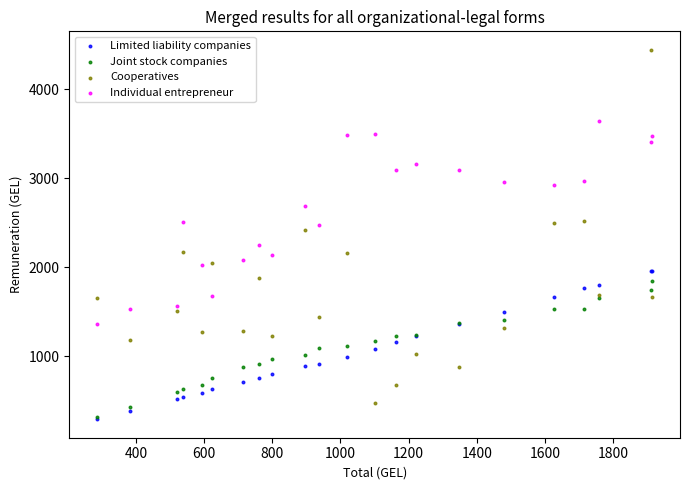

Across all series, what Y value is closest to 2367?

2422.2